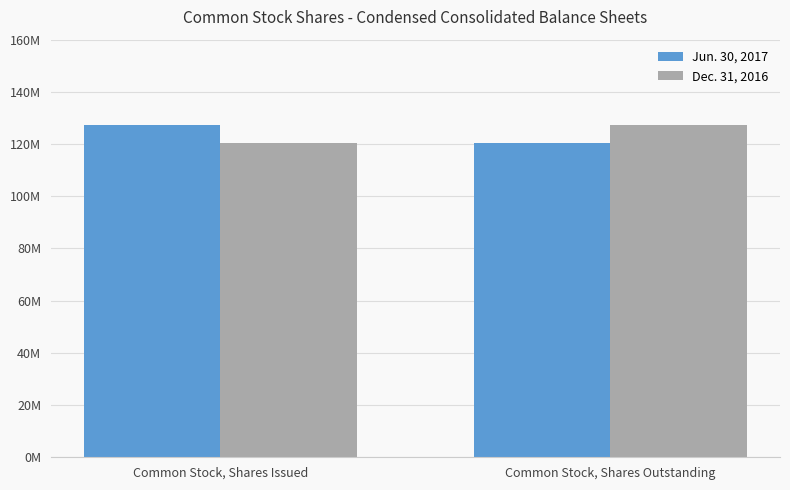

Between Common Stock, Shares Issued and Common Stock, Shares Outstanding, which series saw the biggest shift?

Jun. 30, 2017